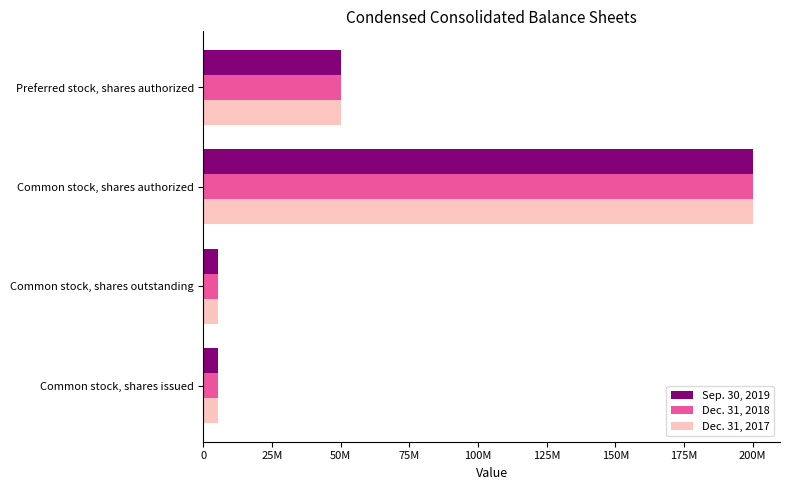

What is the sum of all Sep. 30, 2019 values?

260823792